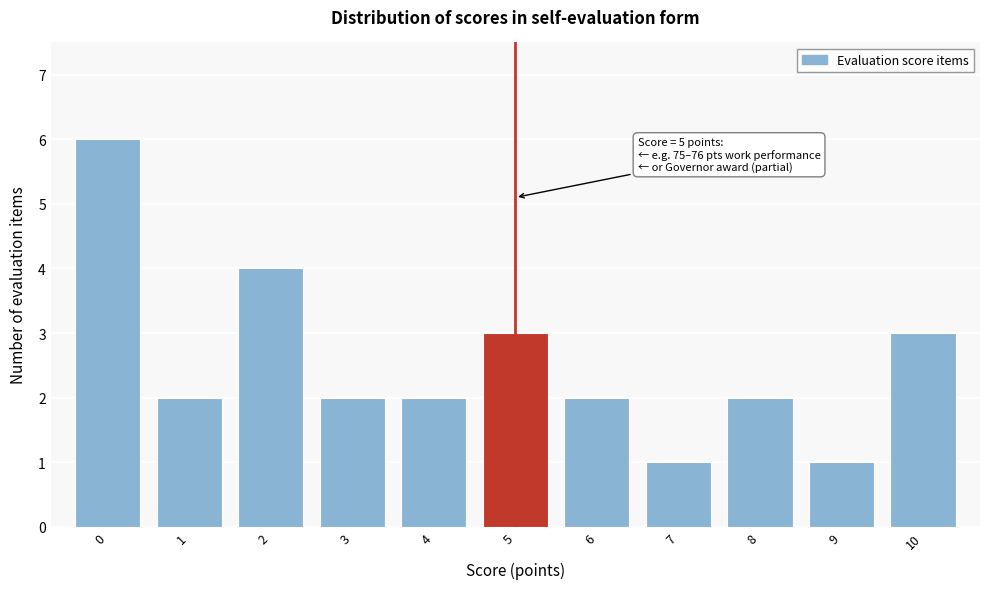

Reading left to right, list all the values displayed in this chart.

6	2	4	2	2	3	2	1	2	1	3